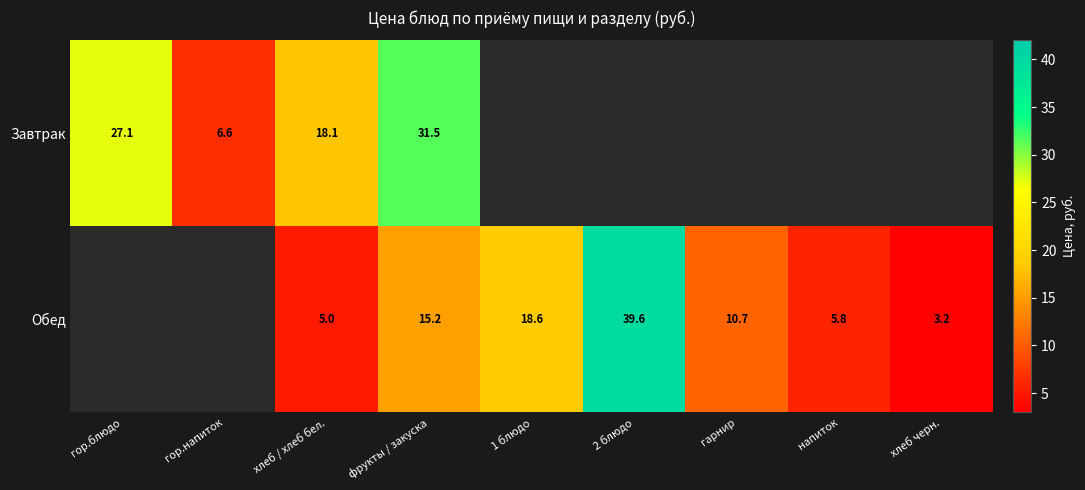

What is the smallest value displayed?

3.2